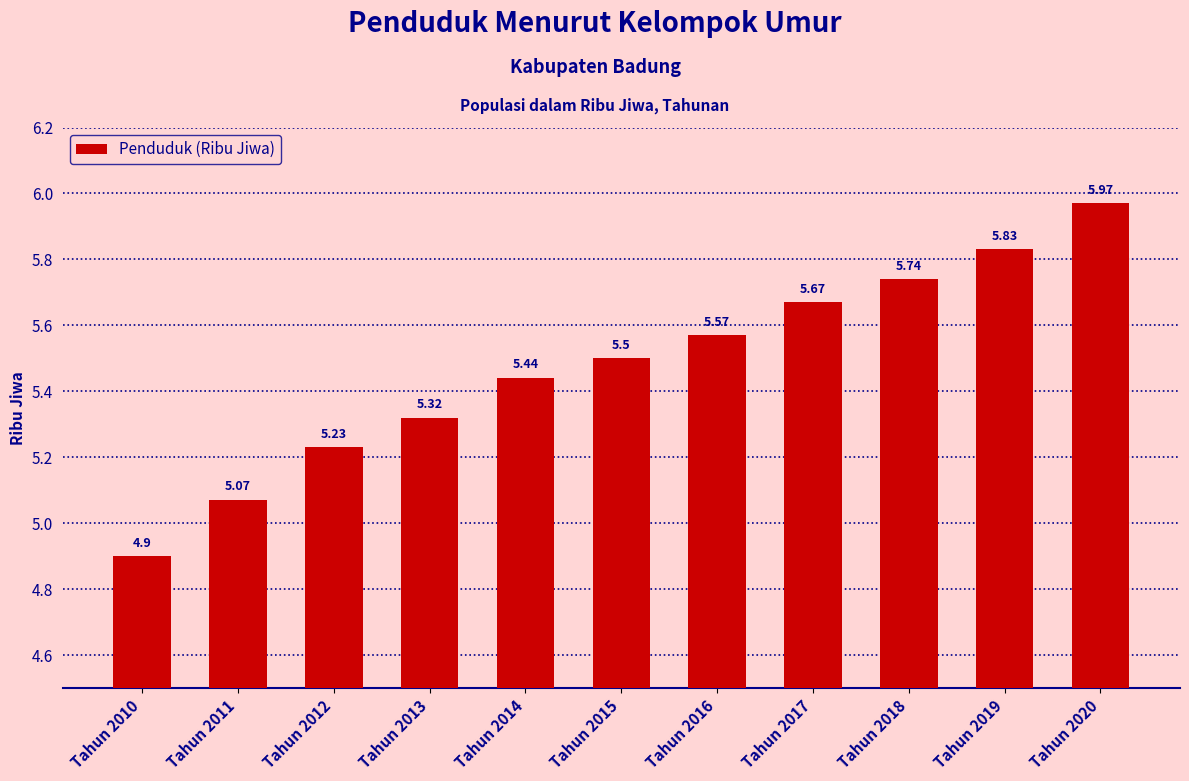

What is the minimum value shown in the chart?

4.9